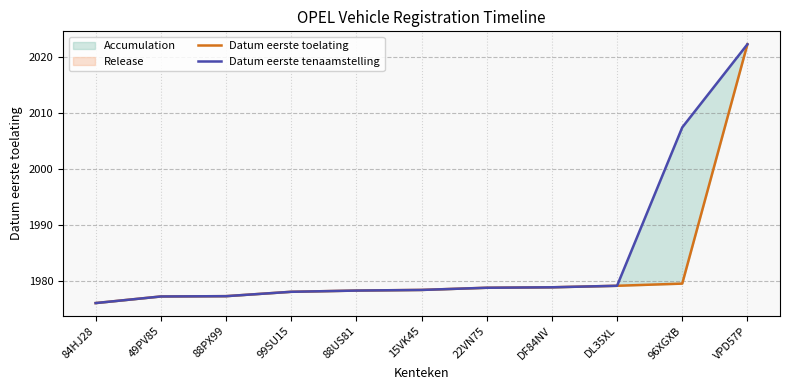

At 84HJ28, list the series in order from largest to smallest.

Datum eerste toelating, Datum eerste tenaamstelling